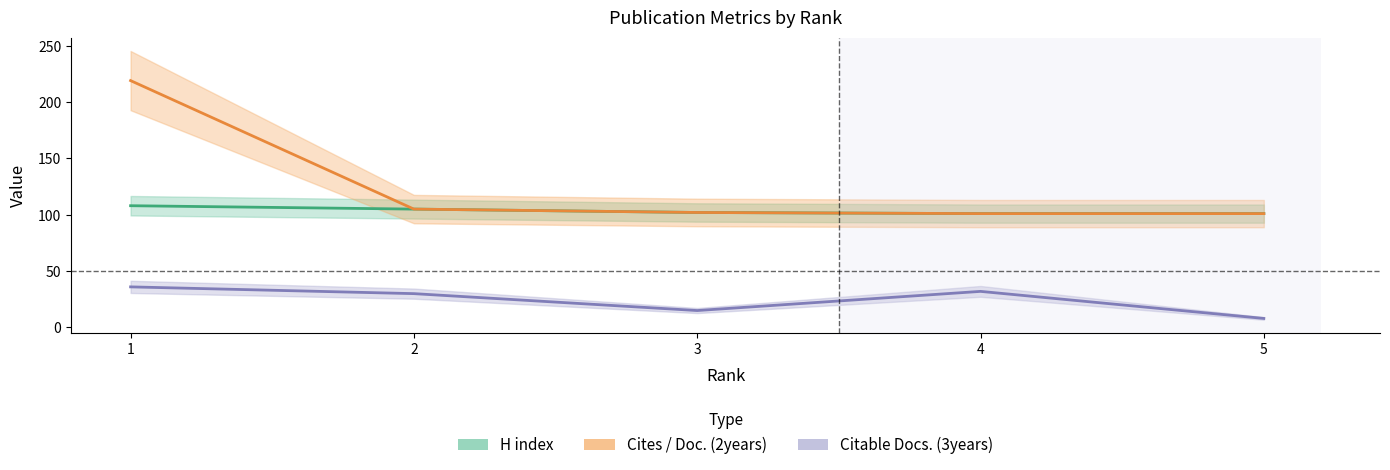

At which category does Citable Docs. (3years) reach its first local peak?

4